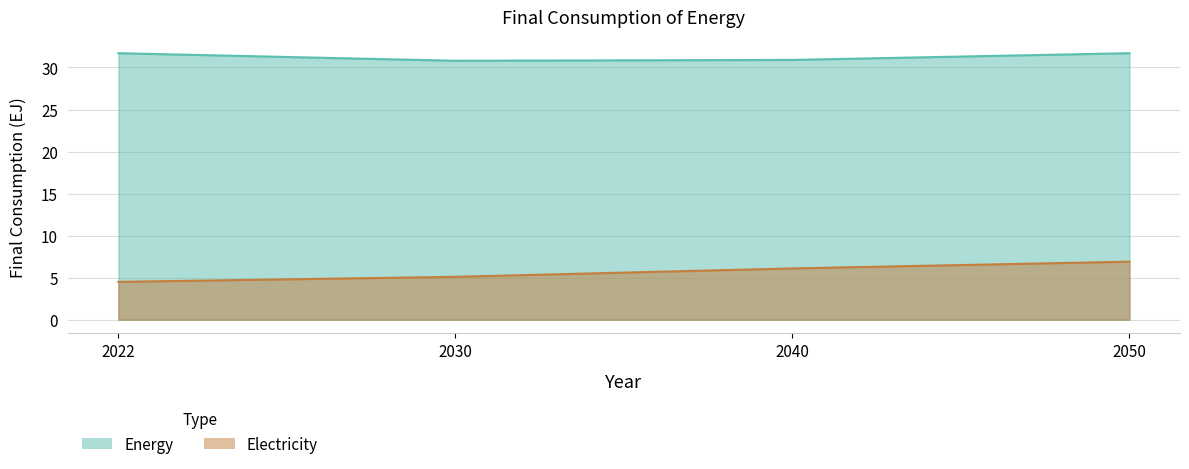

What is the difference between the maximum and minimum values in the Electricity series?

2.4